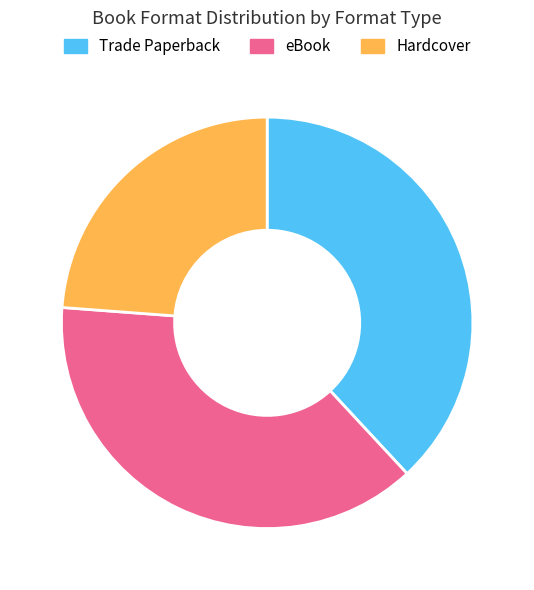

The Trade Paperback slice represents 52% of the pie. True or false?

False